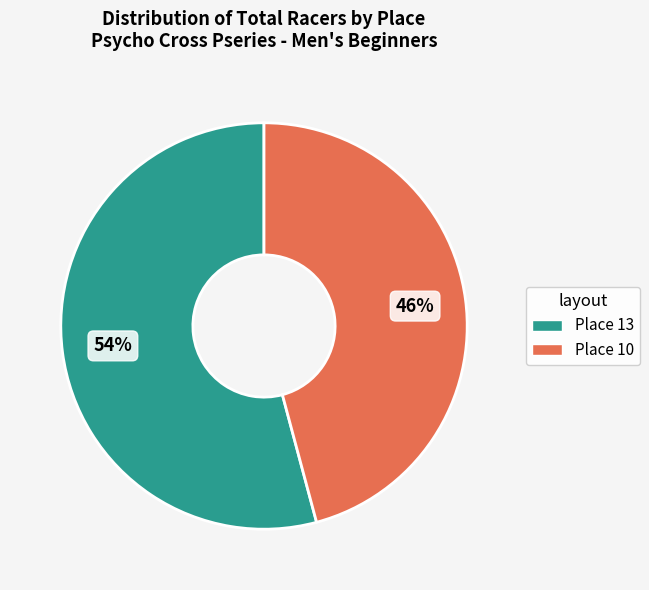

Count the number of slices in the pie.

2